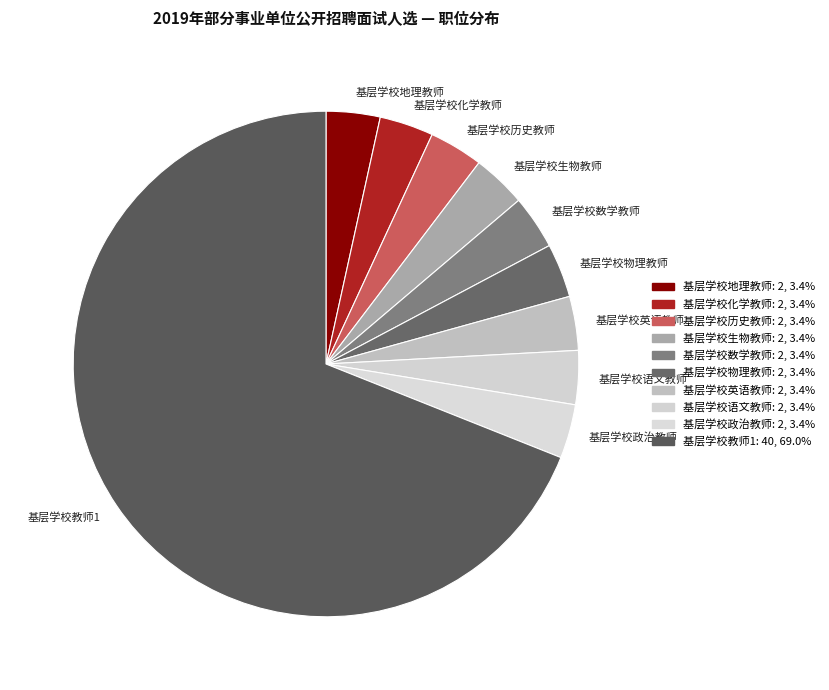

Which slice is the largest?

基层学校教师1